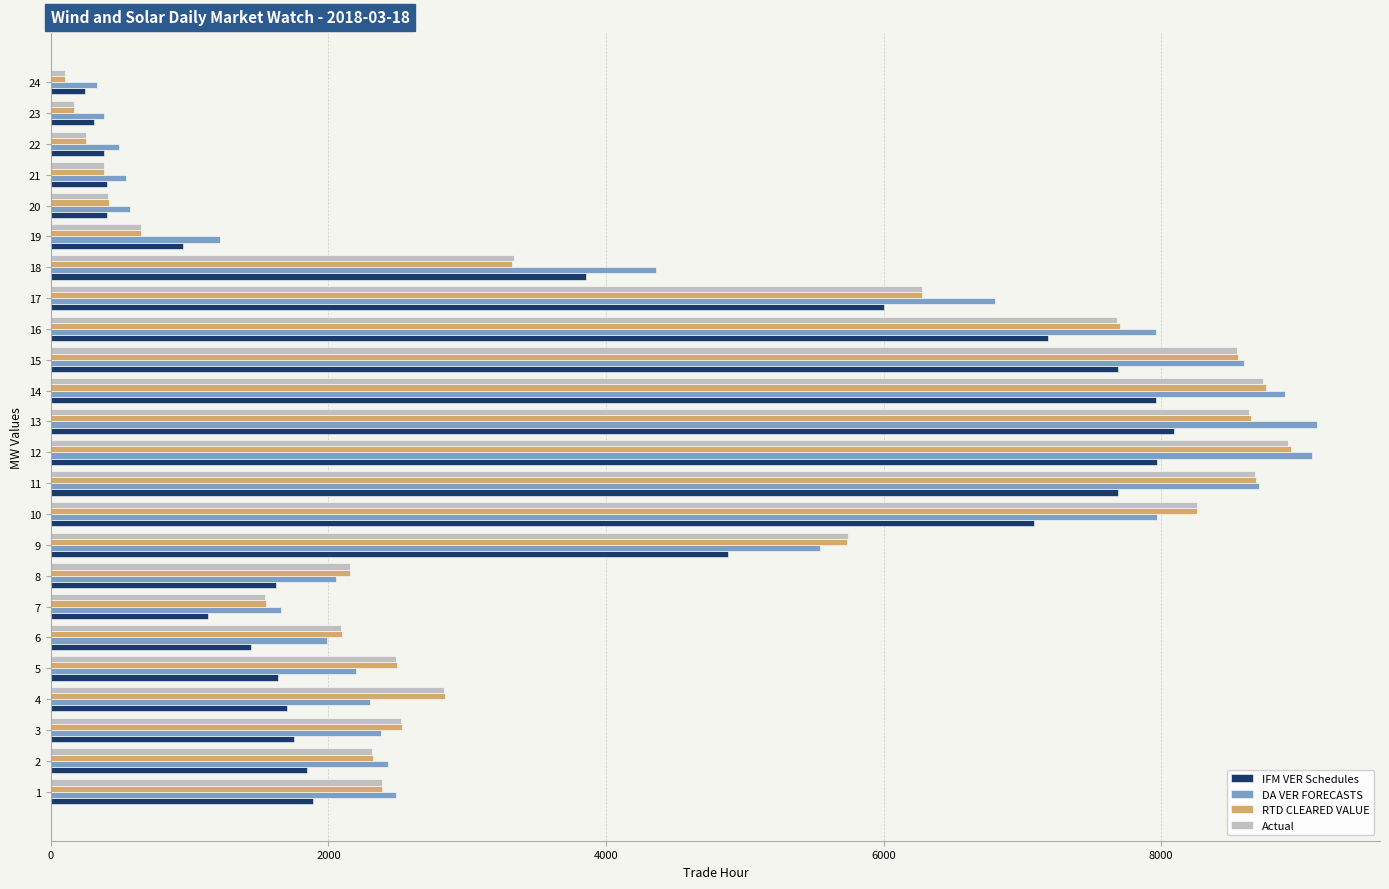

What is the difference between the maximum and second lowest values in the DA VER FORECASTS series?

8735.4